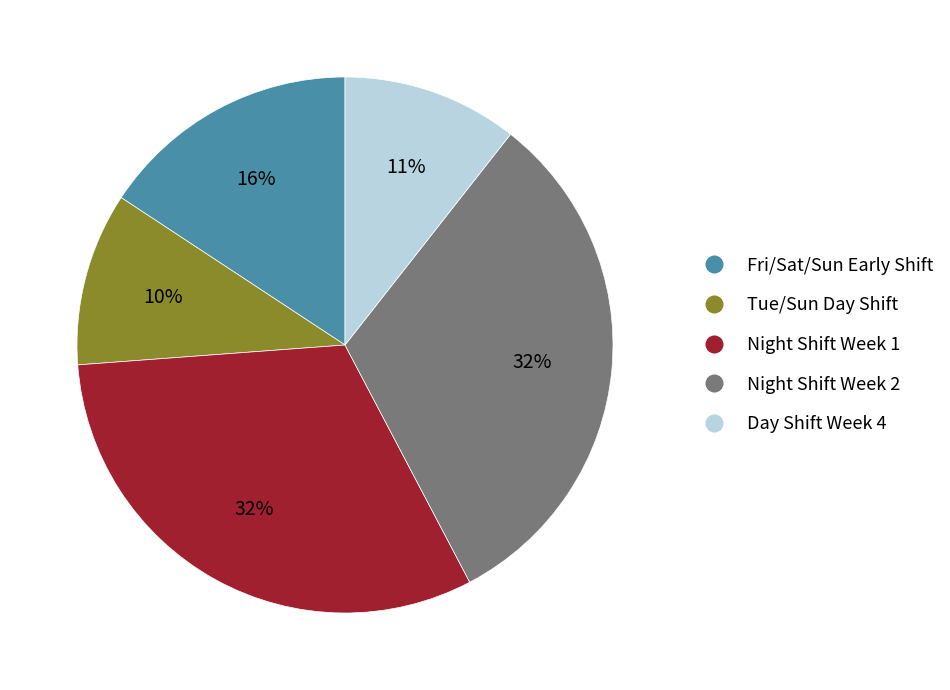

Is there a majority slice in this chart?

No